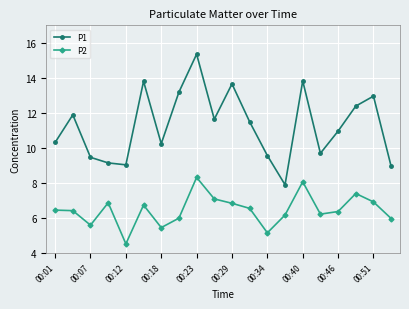

True or false: P2 and P1 cross at least once.

False